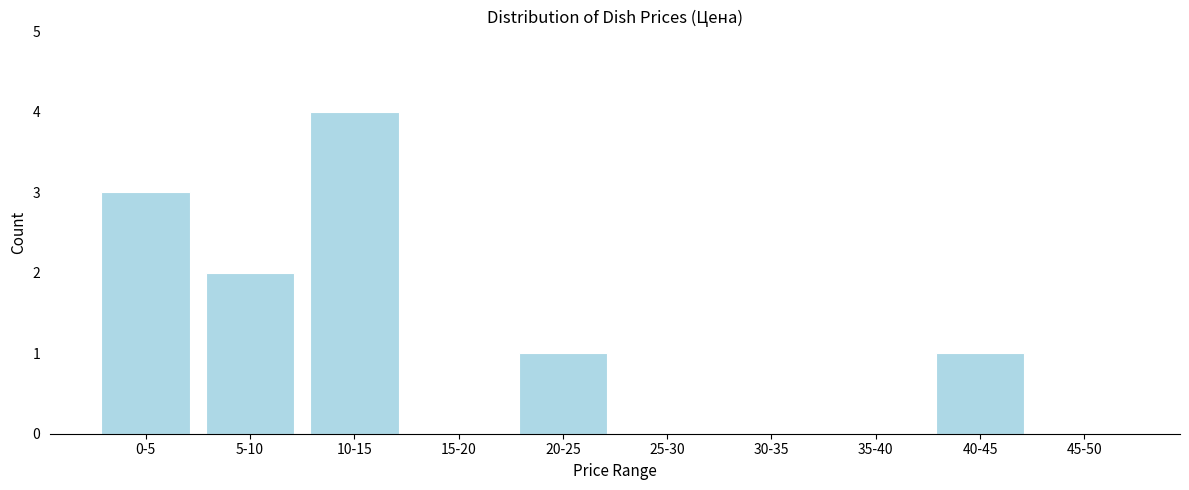

Reading left to right, extract all data points from this chart.

0-5=3	5-10=2	10-15=4	15-20=0	20-25=1	25-30=0	30-35=0	35-40=0	40-45=1	45-50=0